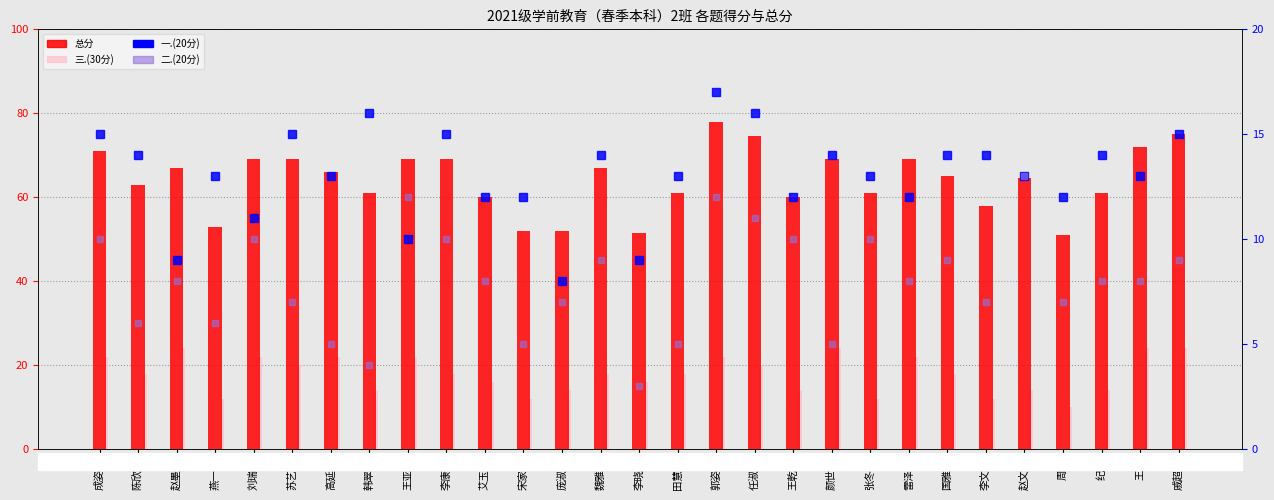

What position from the left is 庞淑敏?

13